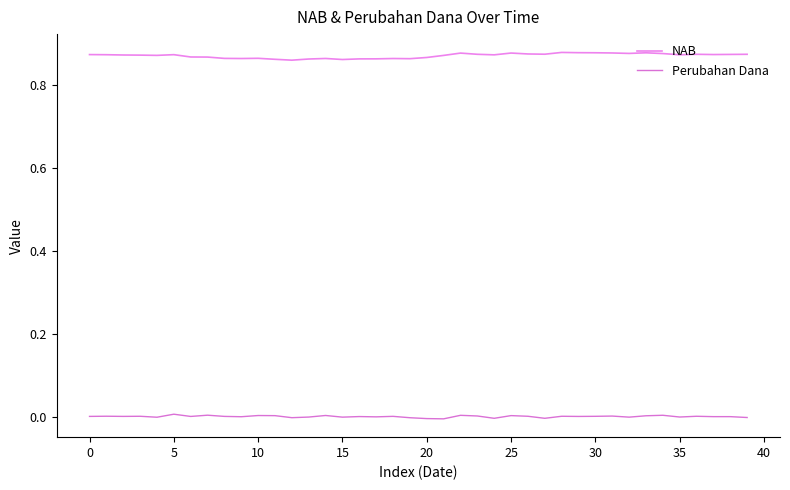

True or false: Perubahan Dana has more than 1 points higher than both neighbors.

True